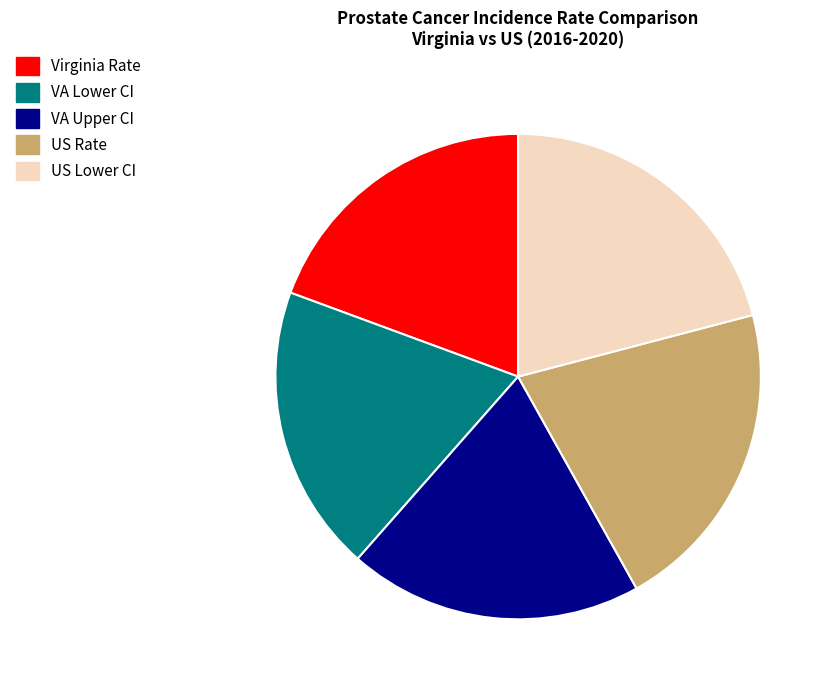

Does VA Lower CI represent more than half of the total?

No